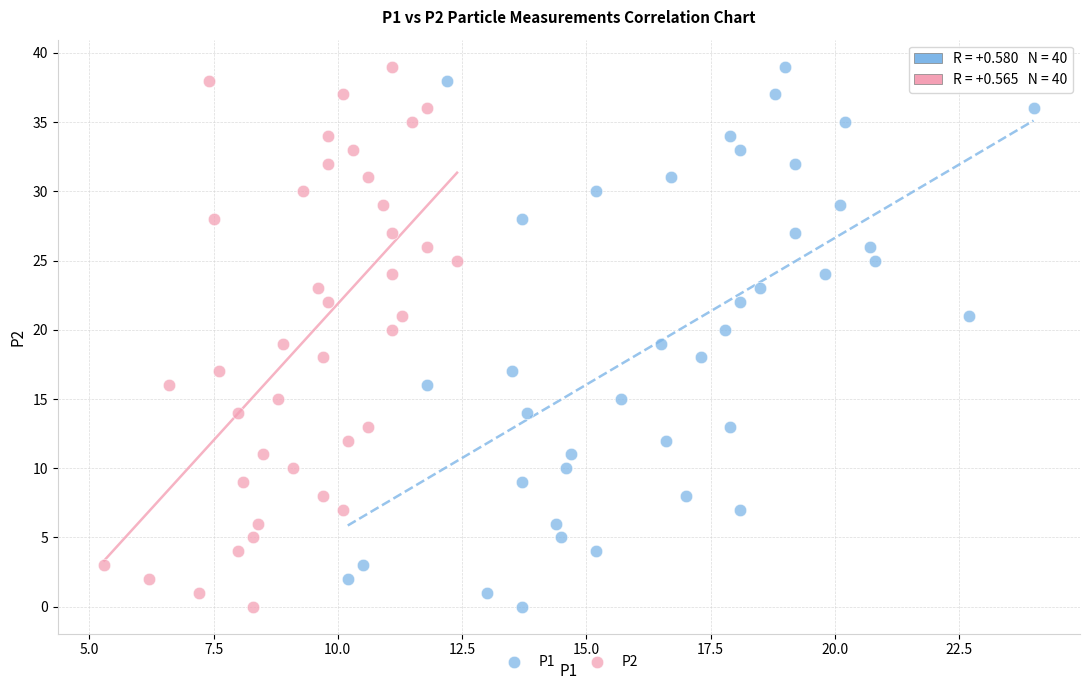

What are all the series names shown in the legend?

P1, P2